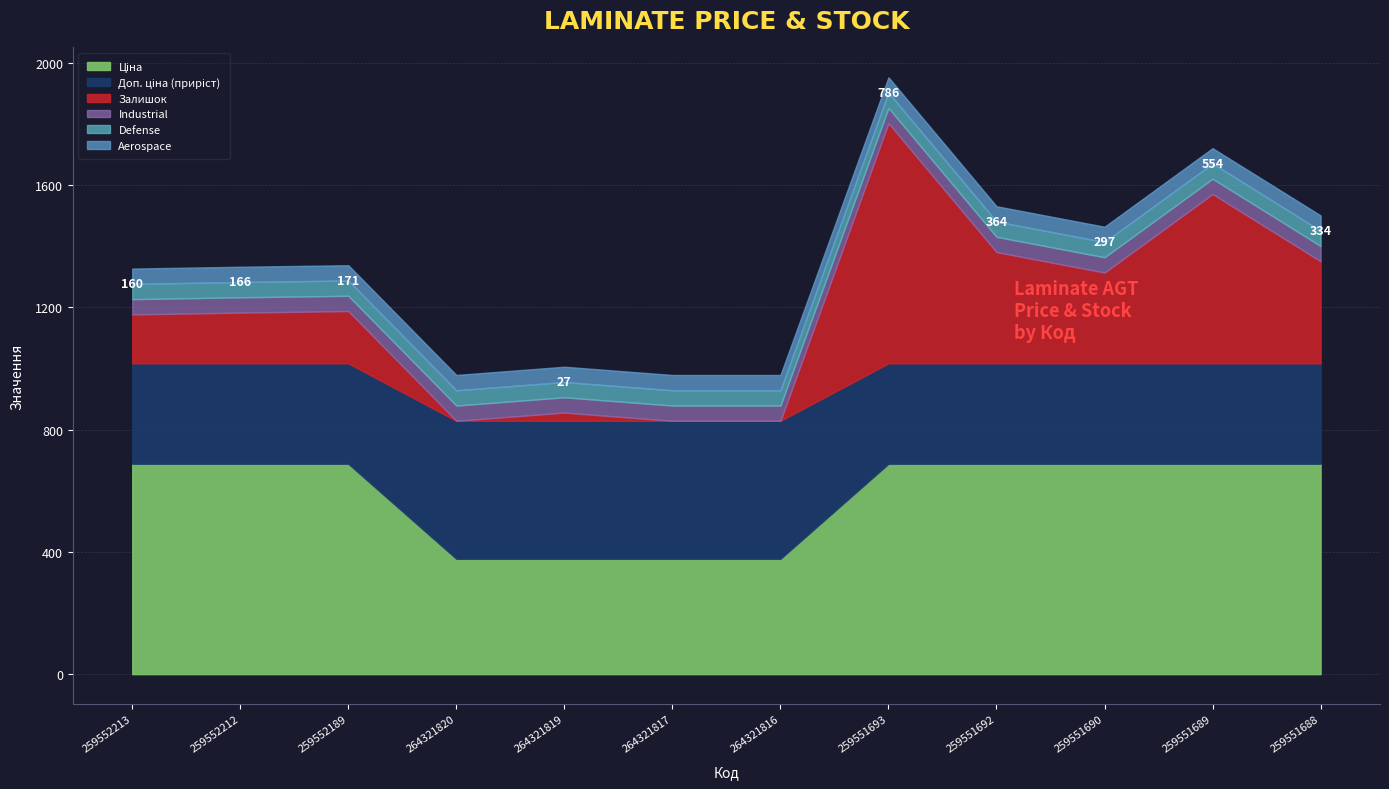

How many lines are shown in the chart?

6